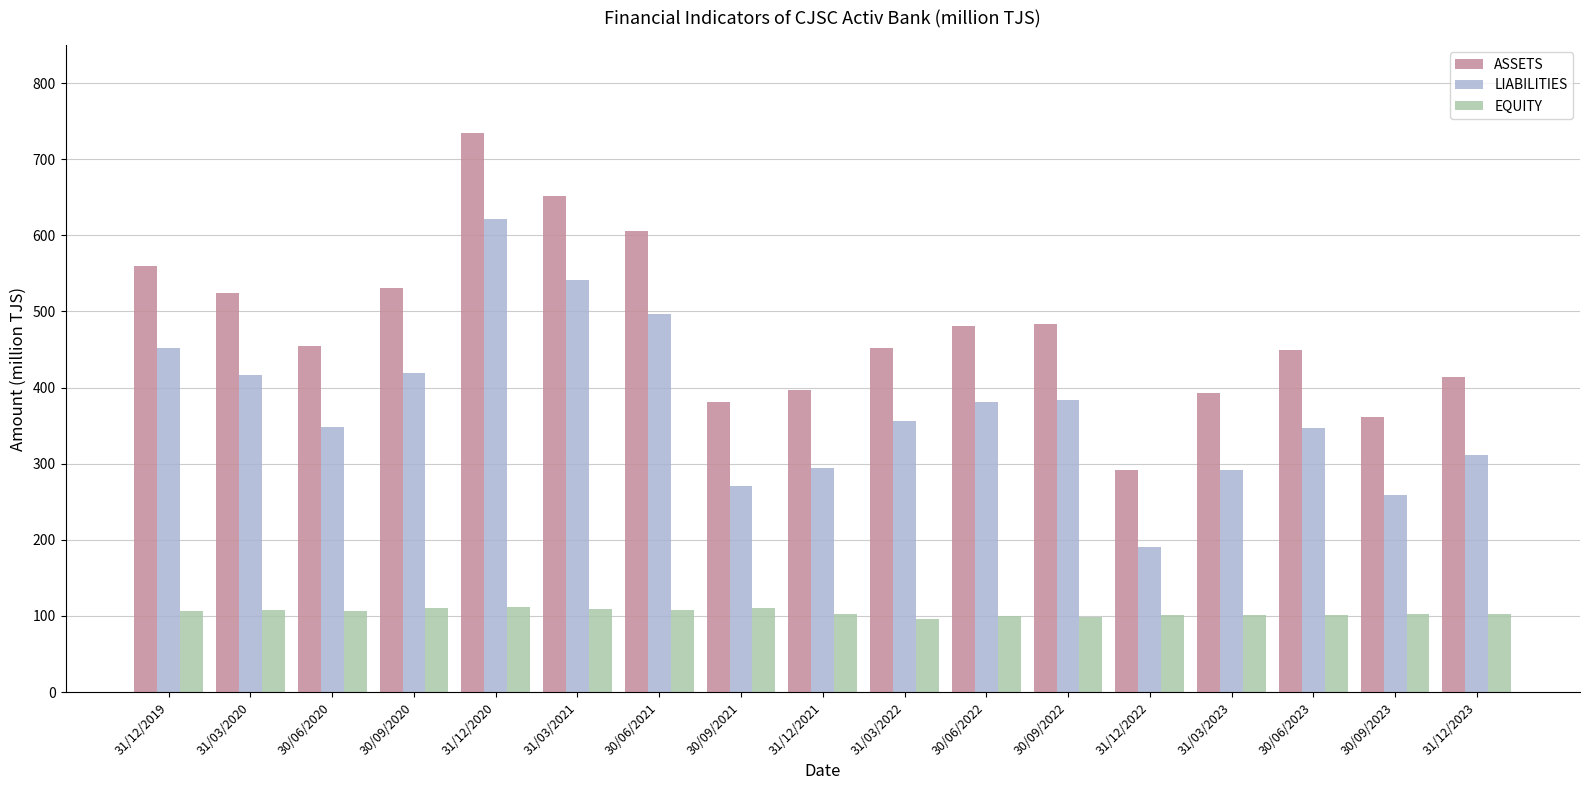

How many data points in EQUITY are less than 102?

6